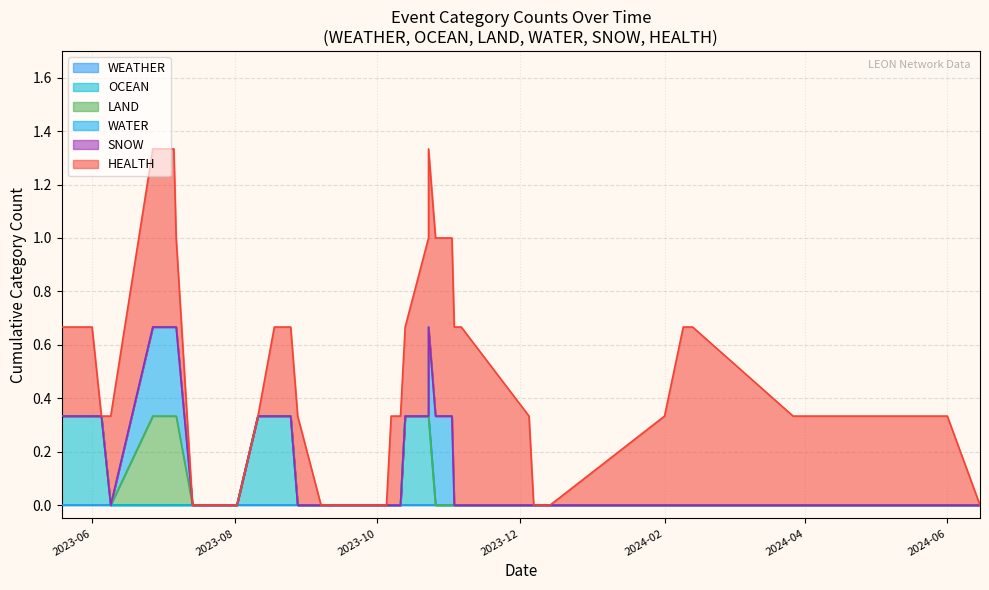

Rank the categories by WATER value from lowest to highest.

2023-05-19, 2023-06-01, 2023-06-05, 2023-06-09, 2023-06-27, 2023-07-07, 2023-07-14, 2023-07-14, 2023-07-15, 2023-08-02, 2023-08-11, 2023-08-18, 2023-08-25, 2023-08-28, 2023-09-07, 2023-09-13, 2023-10-05, 2023-10-07, 2023-10-09, 2023-10-09, 2023-10-11, 2023-10-13, 2023-10-23, 2023-10-23, 2023-11-02, 2023-11-03, 2023-11-06, 2023-12-05, 2023-12-07, 2023-12-14, 2024-02-01, 2024-02-09, 2024-02-13, 2024-03-27, 2024-04-23, 2024-05-31, 2024-06-01, 2024-06-15, 2023-07-06, 2023-10-26